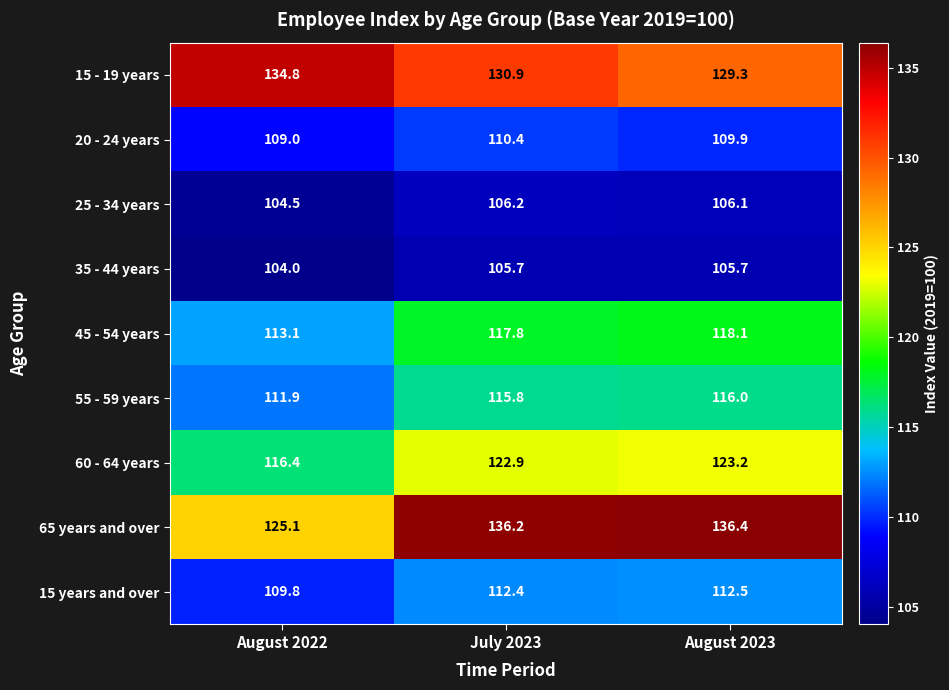

At which category is the sum across all series the highest?

July 2023